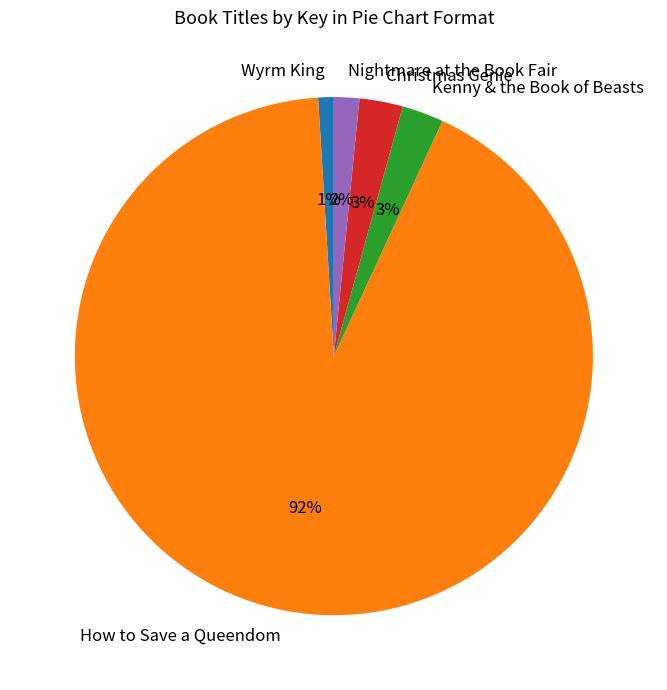

How many slices are in this pie chart?

5